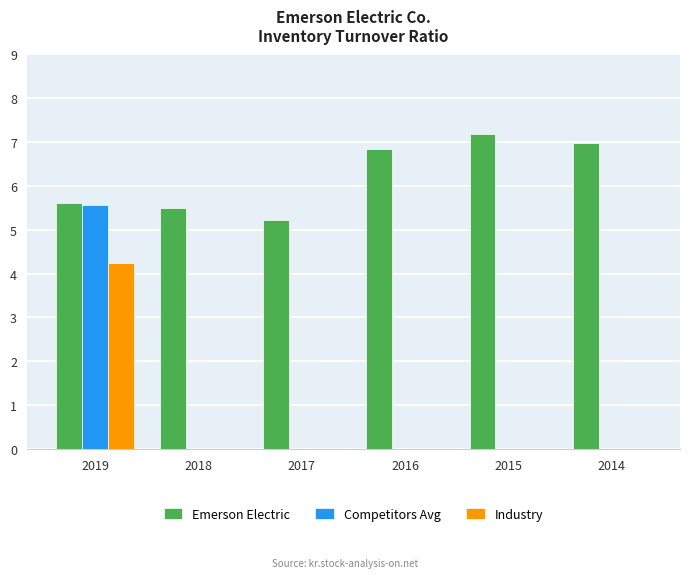

Is it true that Emerson Electric equals 5.6 at 2019?

True